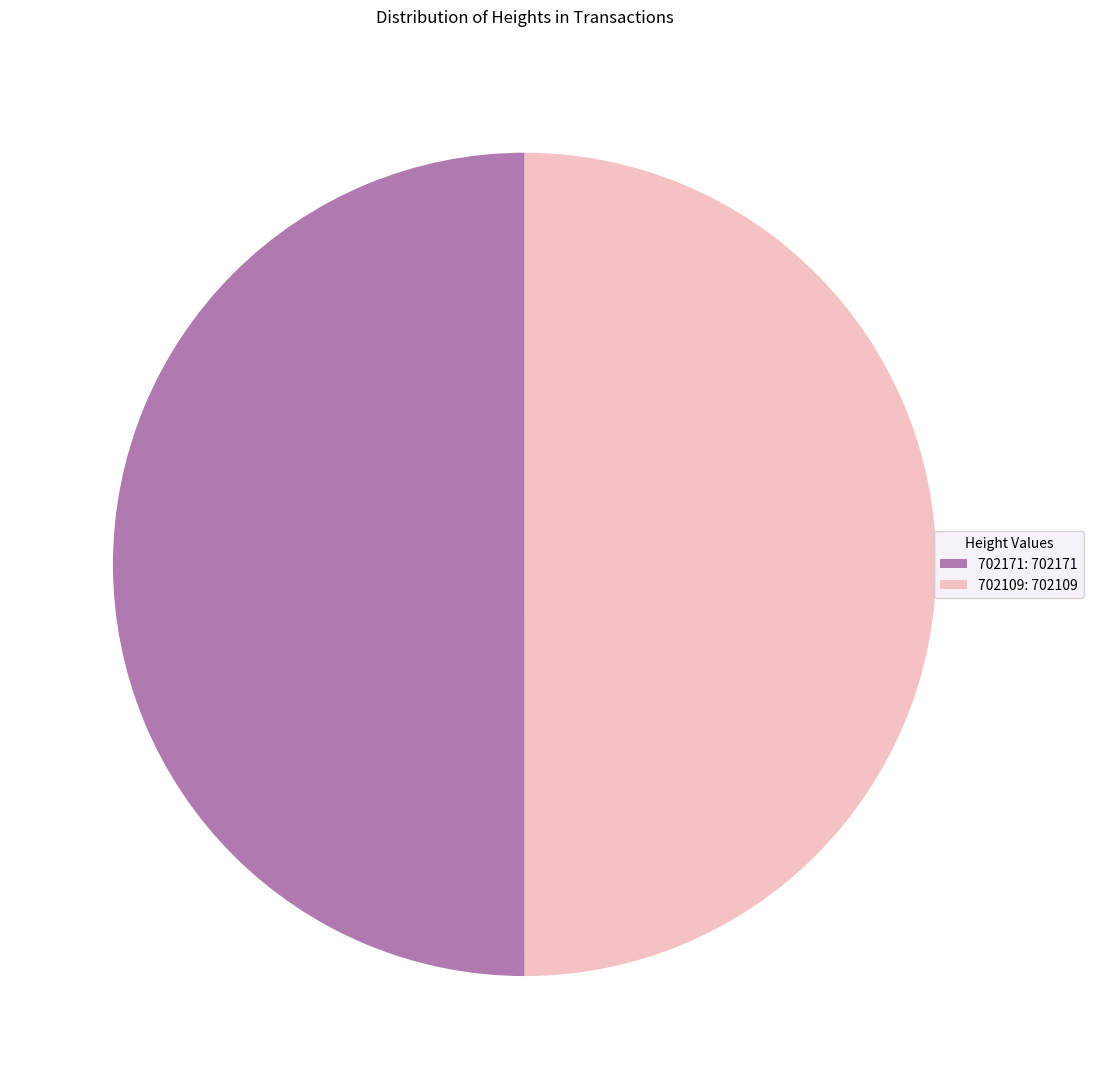

The 702109: 702109 slice represents 63% of the pie. True or false?

False